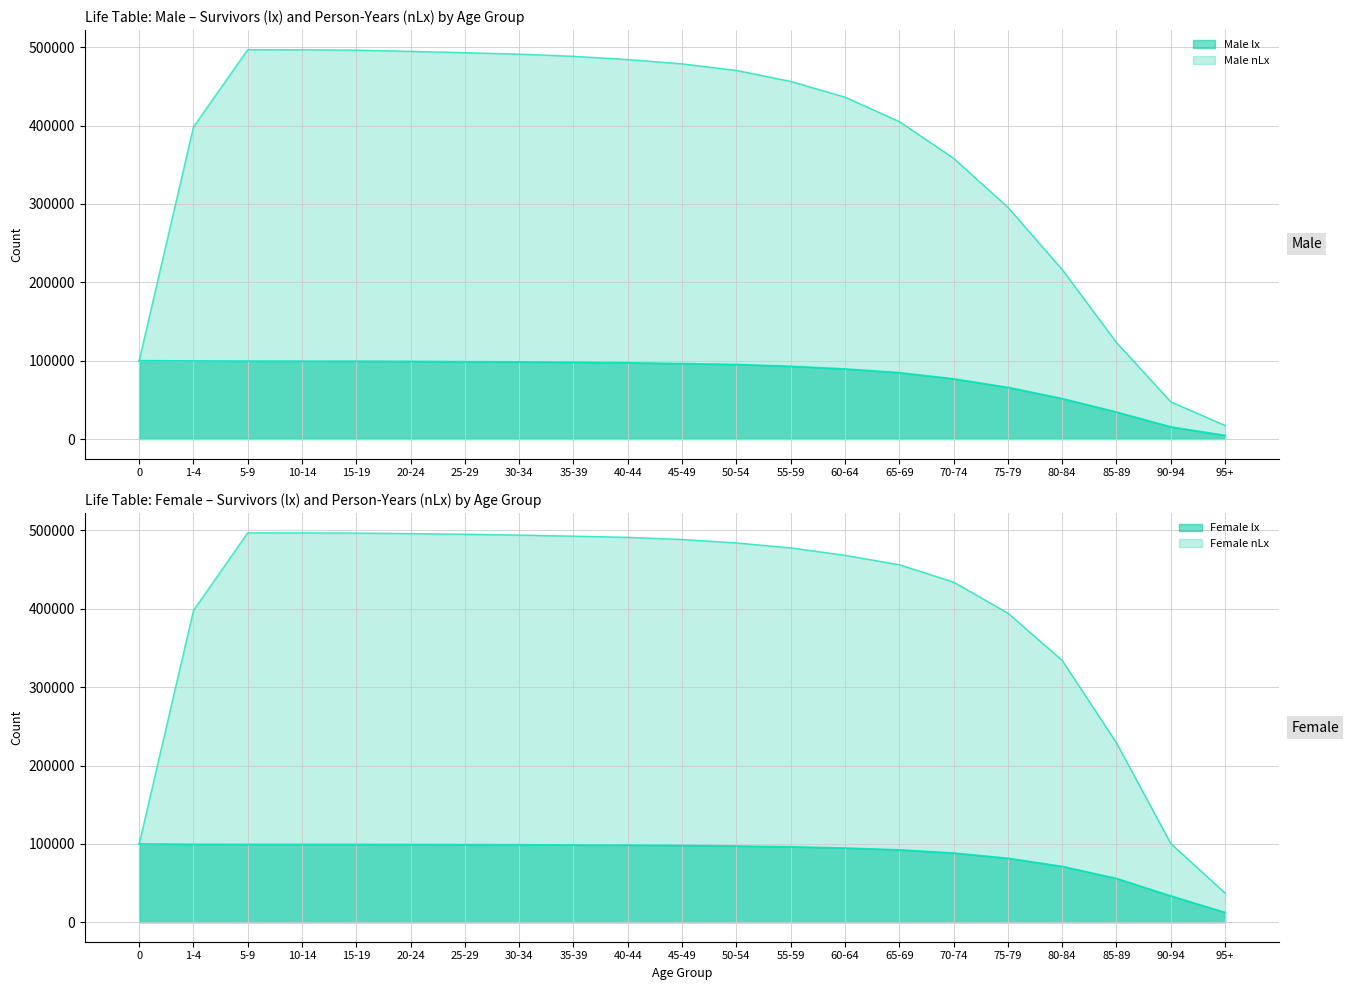

What is the sum of the Male lx values at 65-69 and 85-89?

119172